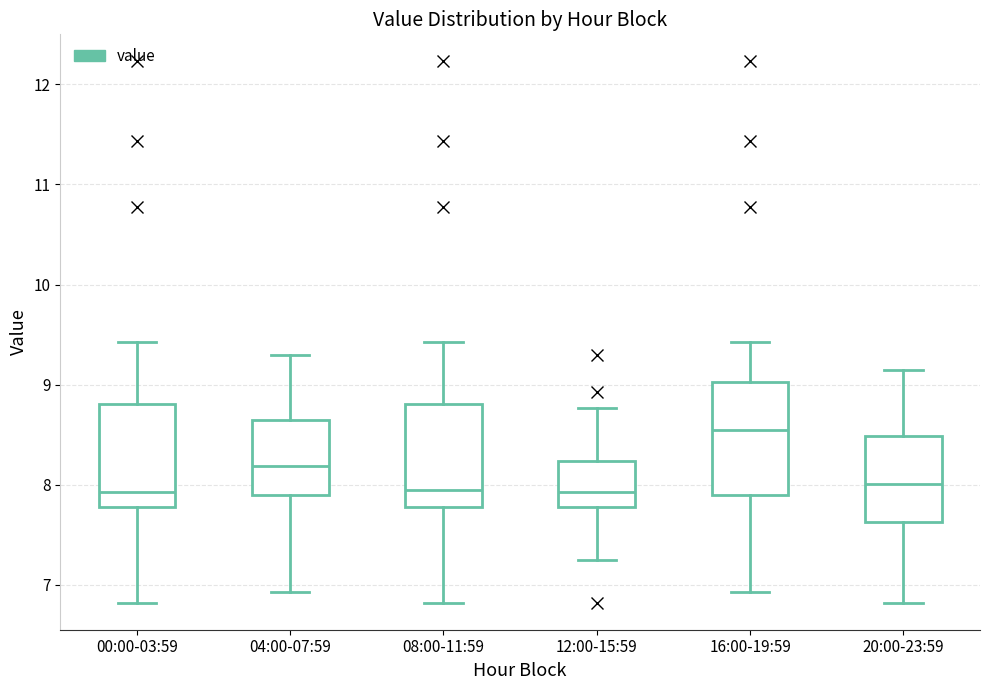

Reading left to right, read every box against the y-axis: the position of its median line, the range the box covers, and the ends of its whiskers. The values are not printed on the chart, so give them approximately, as read against the axis.

00:00-03:59: median 7.9, box 7.8 to 8.8, whiskers 6.8 to 9.4
04:00-07:59: median 8.2, box 7.9 to 8.6, whiskers 6.9 to 9.3
08:00-11:59: median 8.0, box 7.8 to 8.8, whiskers 6.8 to 9.4
12:00-15:59: median 7.9, box 7.8 to 8.2, whiskers 7.3 to 8.8
16:00-19:59: median 8.6, box 7.9 to 9.0, whiskers 6.9 to 9.4
20:00-23:59: median 8.0, box 7.6 to 8.5, whiskers 6.8 to 9.2